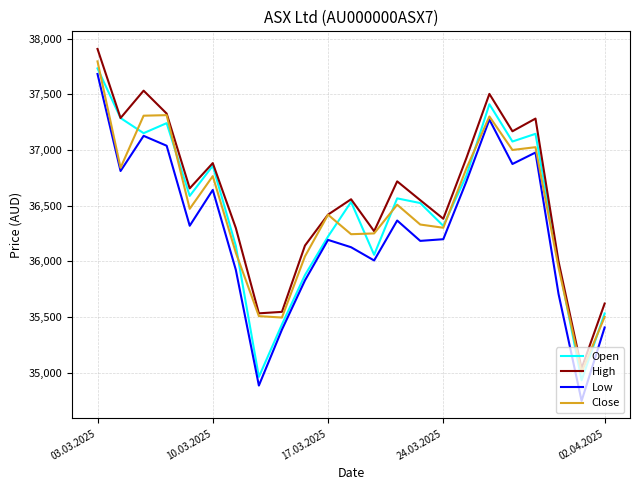

What is the lowest value of the Low series?

34745